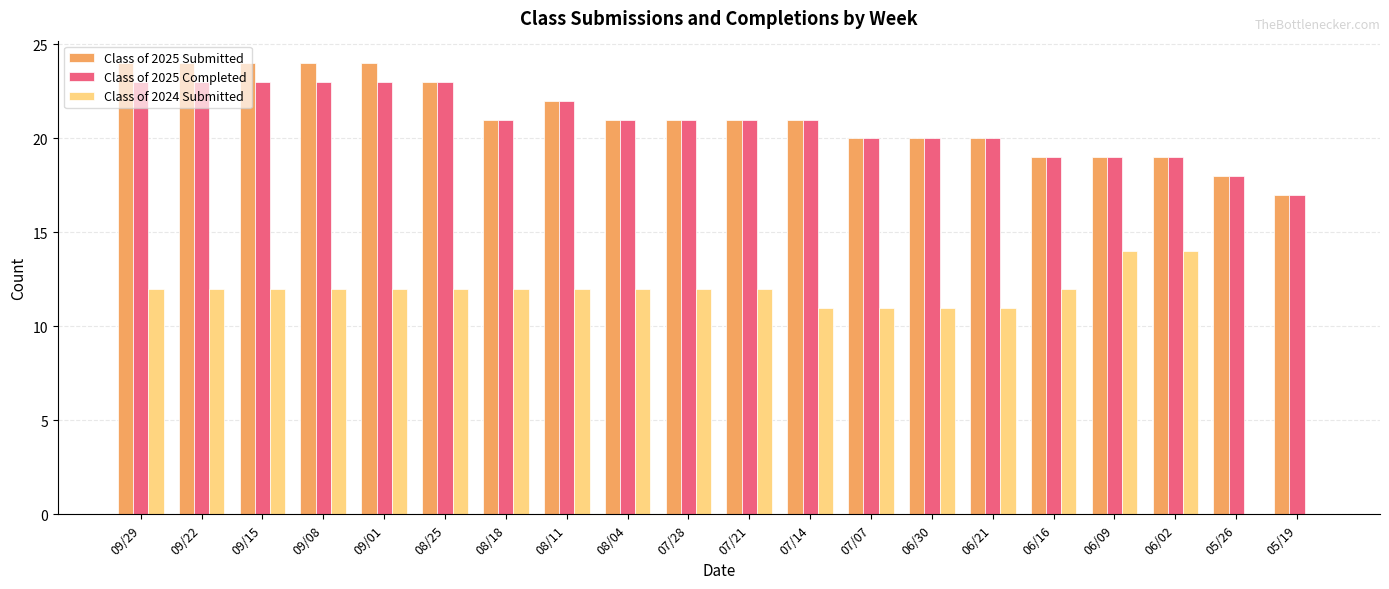

Are the bars horizontal?

No